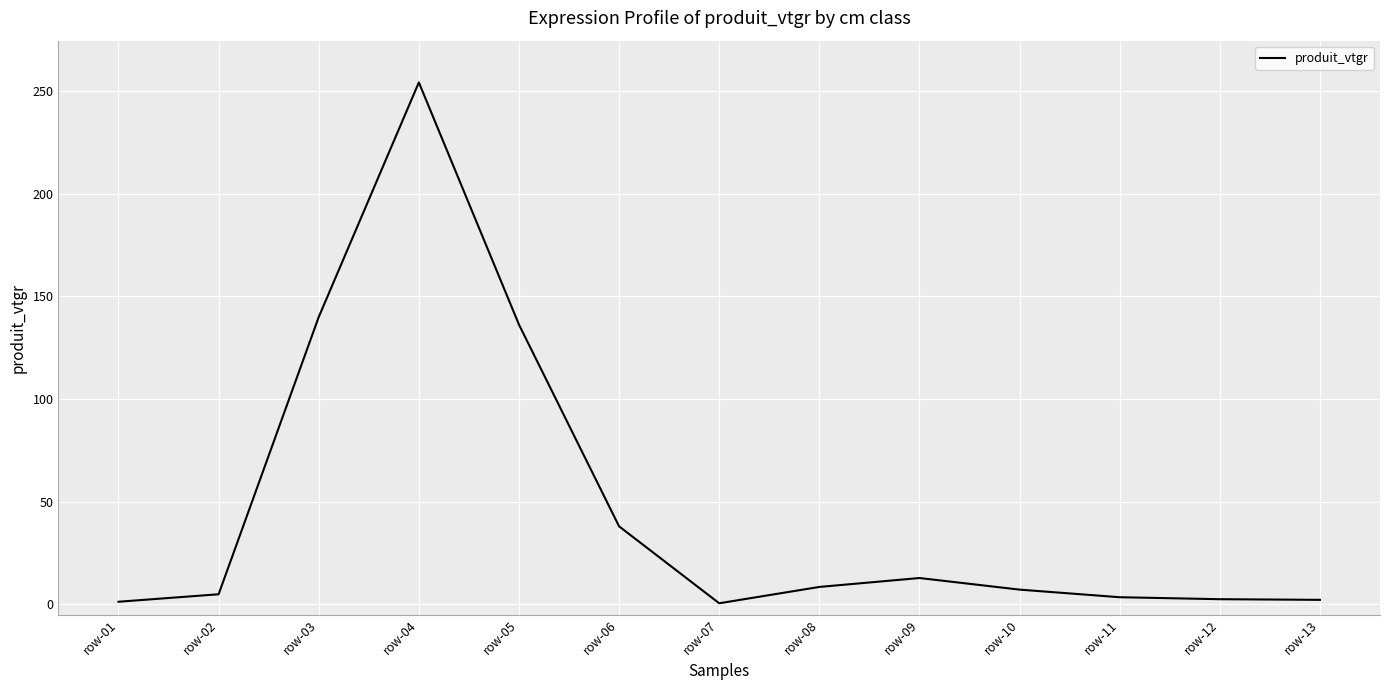

How many distinct data groups are displayed?

1